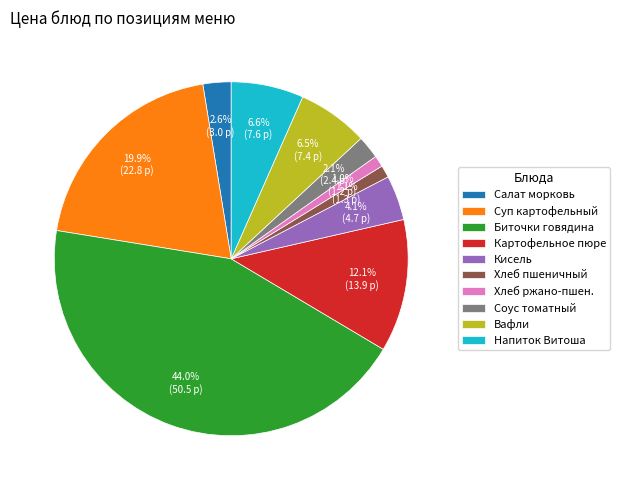

Does any single category account for the majority?

No